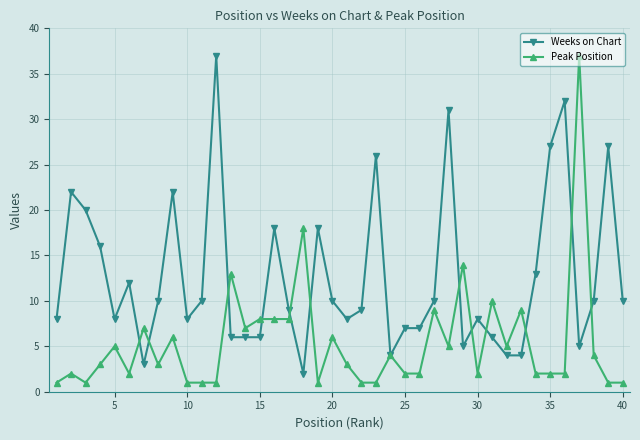

How many data points in Weeks on Chart are less than 10?

20